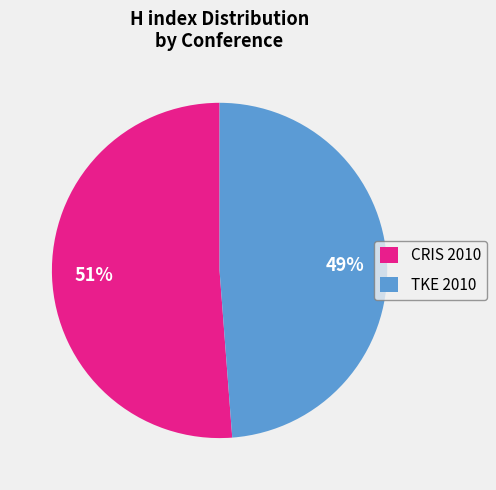

Is there any slice that represents more than half of the pie?

Yes